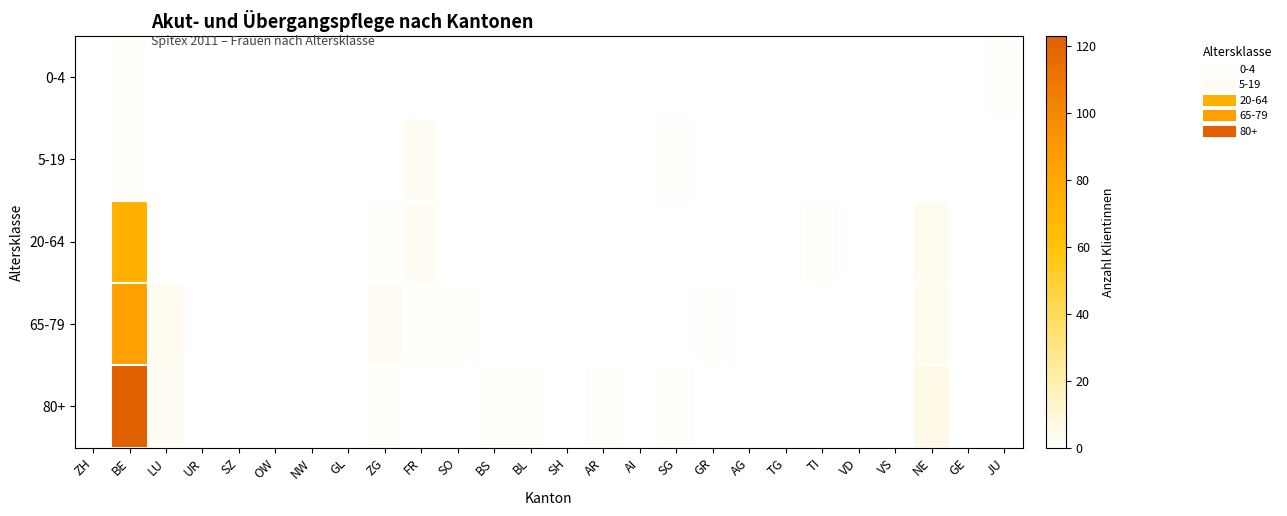

Reading left to right, what are all the values shown in this chart?

0-4: ZH=0	BE=1	LU=0	UR=0	SZ=0	OW=0	NW=0	GL=0	ZG=0	FR=0	SO=0	BS=0	BL=0	SH=0	AR=0	AI=0	SG=0	GR=0	AG=0	TG=0	TI=0	VD=0	VS=0	NE=0	GE=0	JU=1
5-19: ZH=0	BE=1	LU=0	UR=0	SZ=0	OW=0	NW=0	GL=0	ZG=0	FR=3	SO=0	BS=0	BL=0	SH=0	AR=0	AI=0	SG=1	GR=0	AG=0	TG=0	TI=0	VD=0	VS=0	NE=0	GE=0	JU=0
20-64: ZH=0	BE=73	LU=0	UR=0	SZ=0	OW=0	NW=0	GL=0	ZG=1	FR=3	SO=0	BS=0	BL=0	SH=0	AR=0	AI=0	SG=0	GR=0	AG=0	TG=0	TI=2	VD=0	VS=0	NE=4	GE=0	JU=0
65-79: ZH=0	BE=85	LU=4	UR=0	SZ=0	OW=0	NW=0	GL=0	ZG=3	FR=1	SO=1	BS=0	BL=0	SH=0	AR=0	AI=0	SG=0	GR=1	AG=0	TG=0	TI=0	VD=0	VS=0	NE=4	GE=0	JU=0
80+: ZH=0	BE=123	LU=3	UR=0	SZ=0	OW=0	NW=0	GL=0	ZG=1	FR=0	SO=0	BS=1	BL=1	SH=0	AR=2	AI=0	SG=2	GR=0	AG=0	TG=0	TI=0	VD=0	VS=0	NE=6	GE=0	JU=0